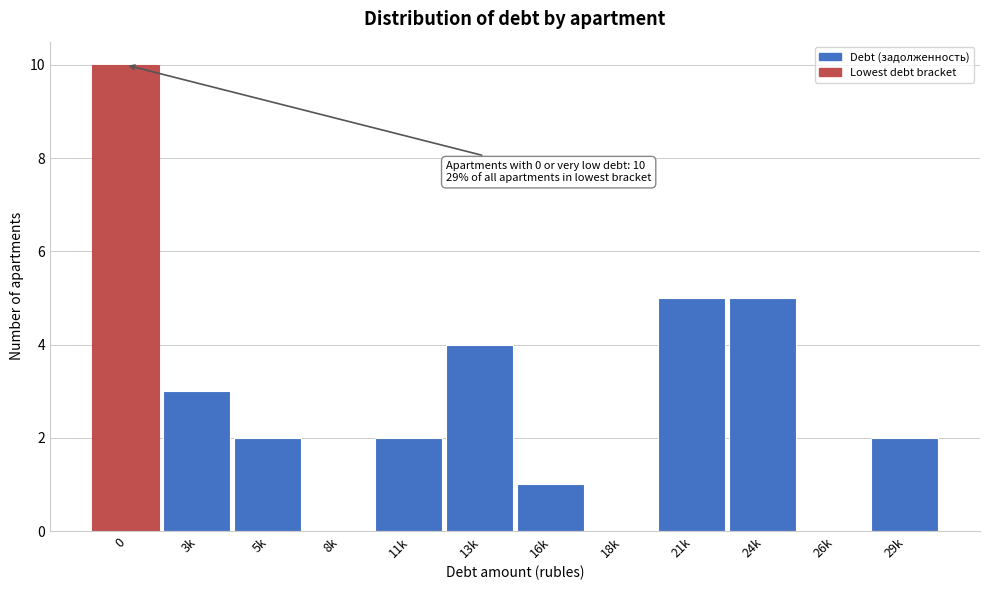

Reading right to left, extract all data points from this chart.

29k=2	26k=0	24k=5	21k=5	18k=0	16k=1	13k=4	11k=2	8k=0	5k=2	3k=3	0=10